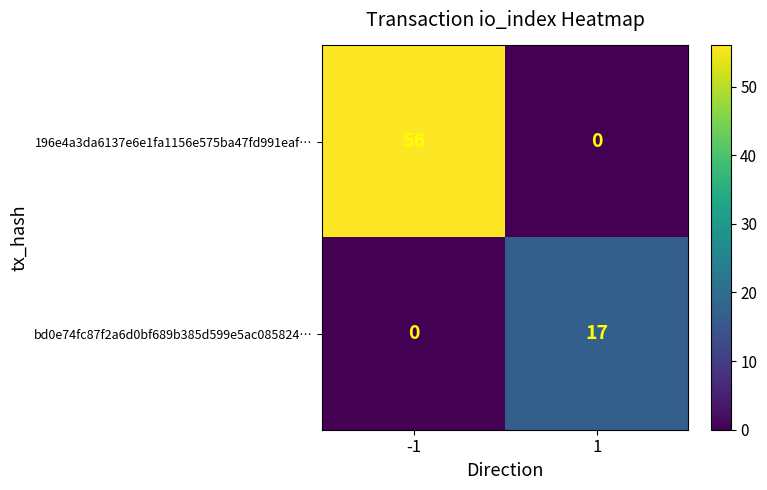

Between -1 and 1, which series saw the biggest shift?

196e4a3da6137e6e1fa1156e575ba47fd991eaf…